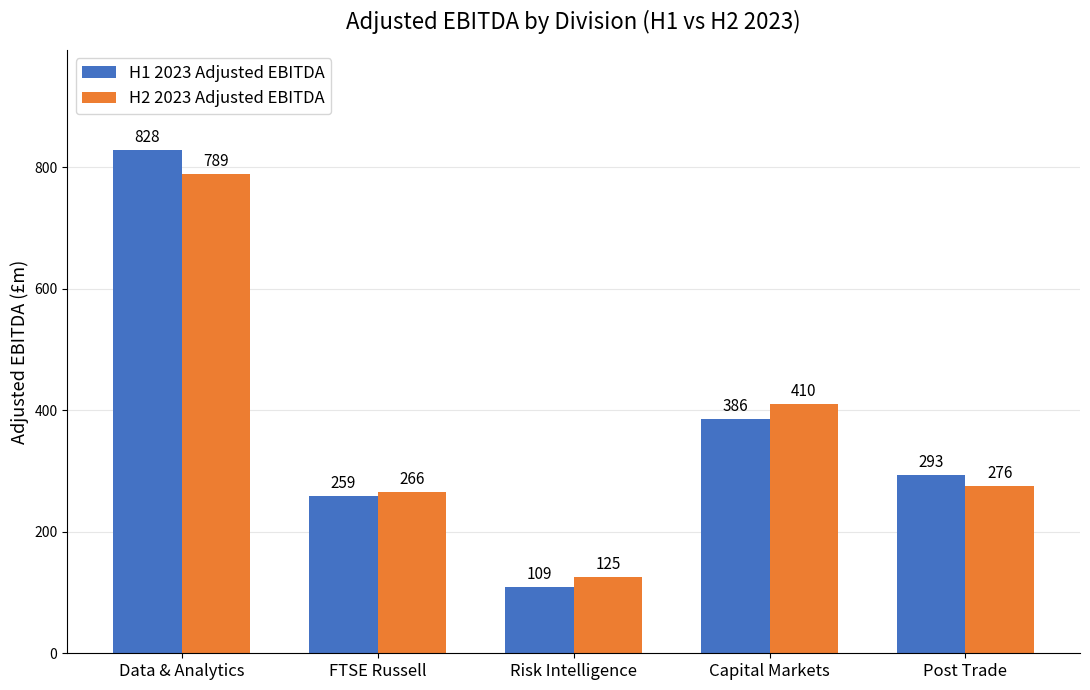

Which series has the largest total across all categories?

H1 2023 Adjusted EBITDA